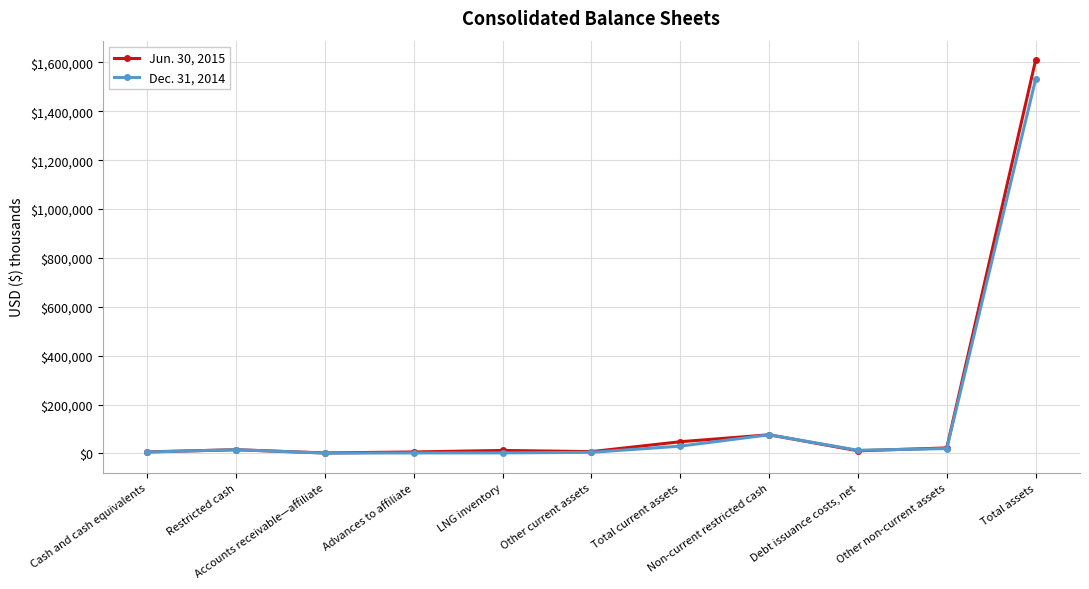

Rank the series by their average value, from highest to lowest.

Jun. 30, 2015, Dec. 31, 2014